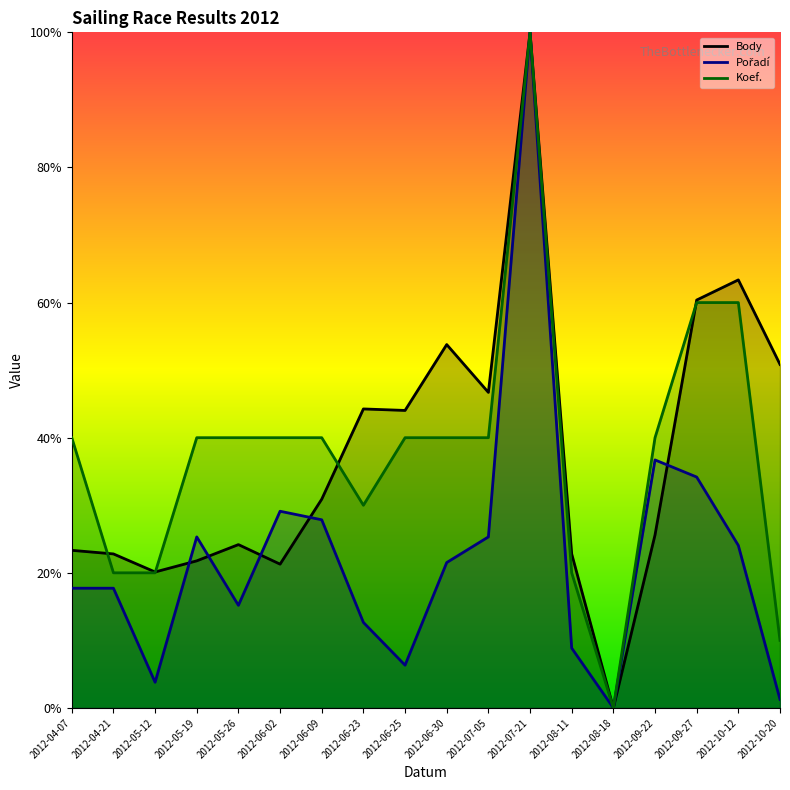

What is the sum of all Koef. values?

680.0